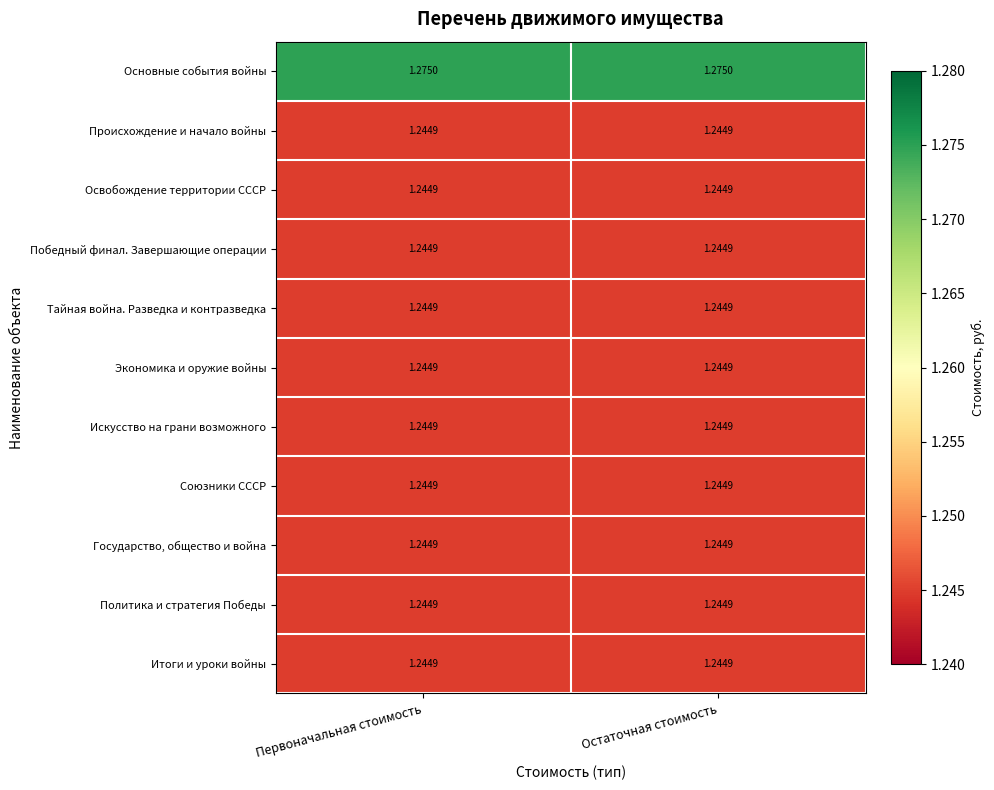

Which series has the largest total across all categories?

Основные события войны